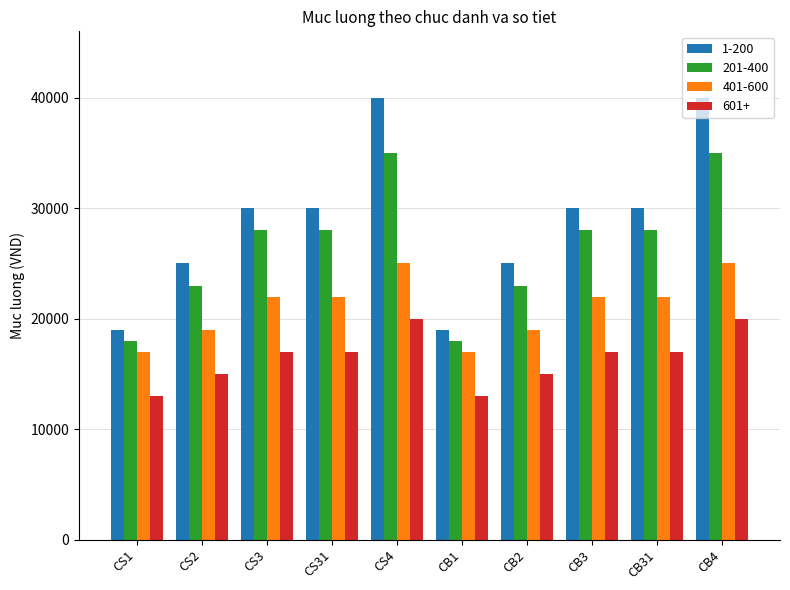

What is the label of the 10th bar from the left?

CB4